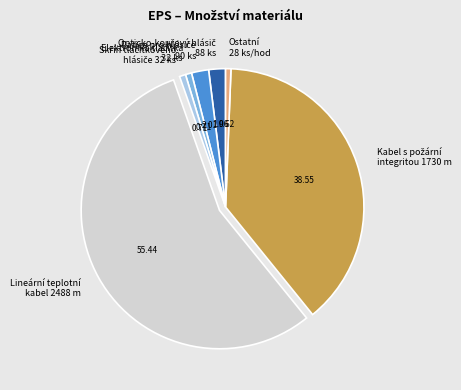

Which slice represents more than half of the pie?

Lineární teplotní kabel 2488 m